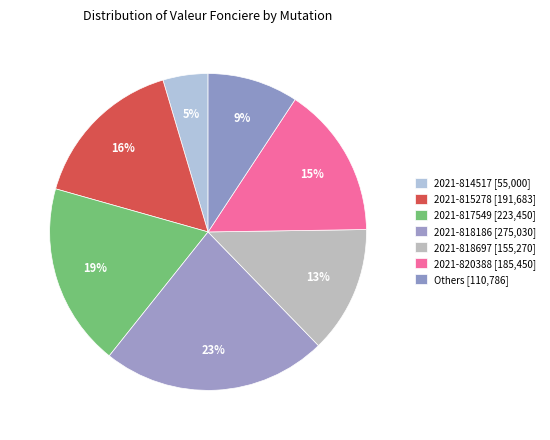

Count the number of slices in the pie.

7